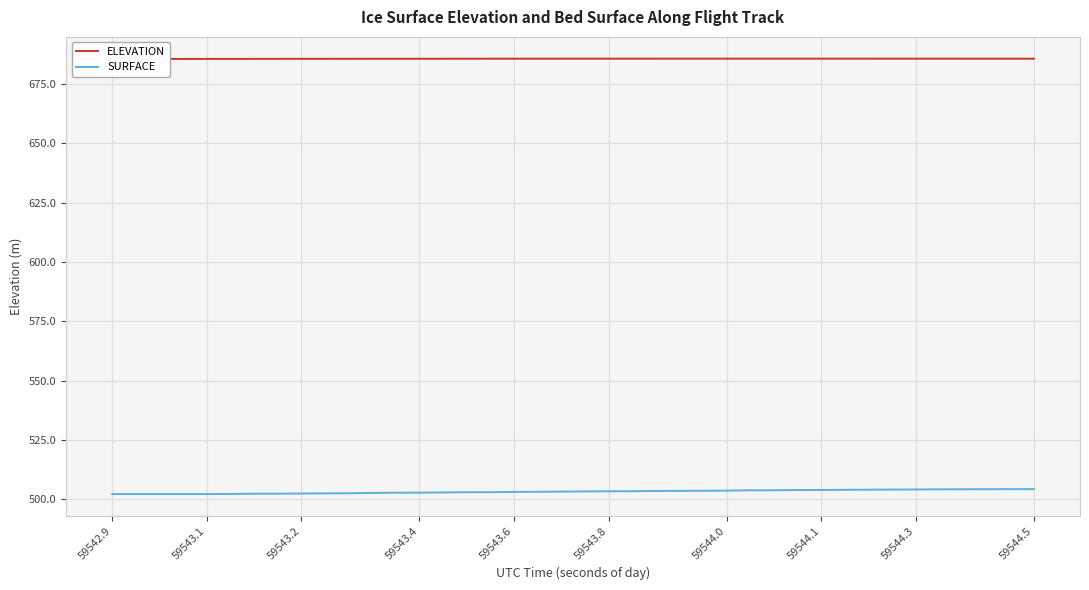

What is the difference between the maximum and minimum values in the ELEVATION series?

0.1